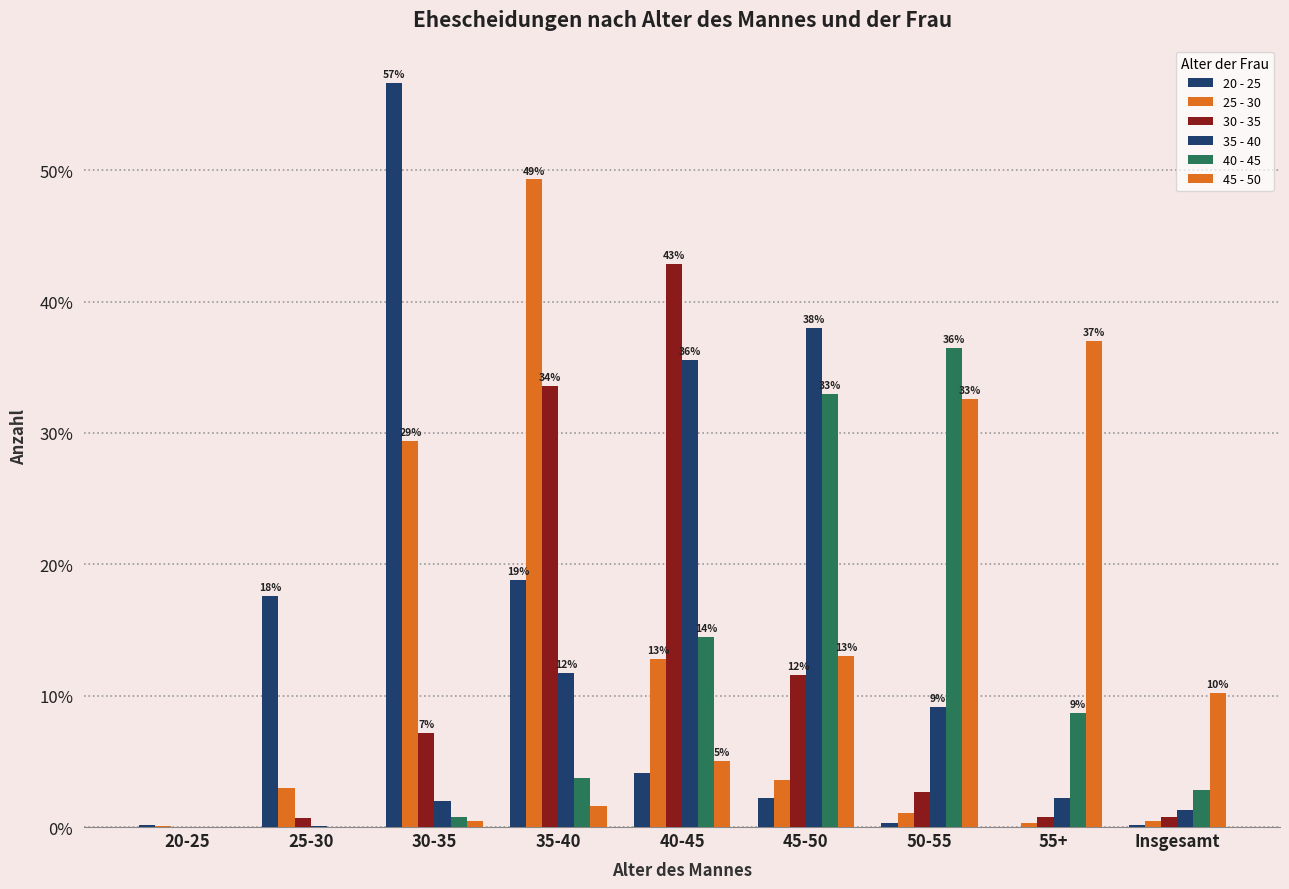

Reading right to left, transcribe all the data shown in this chart.

20 - 25: Insgesamt=0.2	55+=0.0	50-55=0.3	45-50=2.2	40-45=4.1	35-40=18.8	30-35=56.7	25-30=17.6	20-25=0.2
25 - 30: Insgesamt=0.5	55+=0.3	50-55=1.1	45-50=3.6	40-45=12.8	35-40=49.3	30-35=29.4	25-30=3.0	20-25=0.1
30 - 35: Insgesamt=0.8	55+=0.8	50-55=2.6	45-50=11.5	40-45=42.9	35-40=33.6	30-35=7.2	25-30=0.7	20-25=0.0
35 - 40: Insgesamt=1.3	55+=2.2	50-55=9.2	45-50=38.0	40-45=35.5	35-40=11.7	30-35=2.0	25-30=0.1	20-25=0.0
40 - 45: Insgesamt=2.9	55+=8.7	50-55=36.5	45-50=33.0	40-45=14.5	35-40=3.8	30-35=0.8	25-30=0.0	20-25=0.0
45 - 50: Insgesamt=10.2	55+=37.0	50-55=32.6	45-50=13.0	40-45=5.0	35-40=1.6	30-35=0.5	25-30=0.0	20-25=0.0